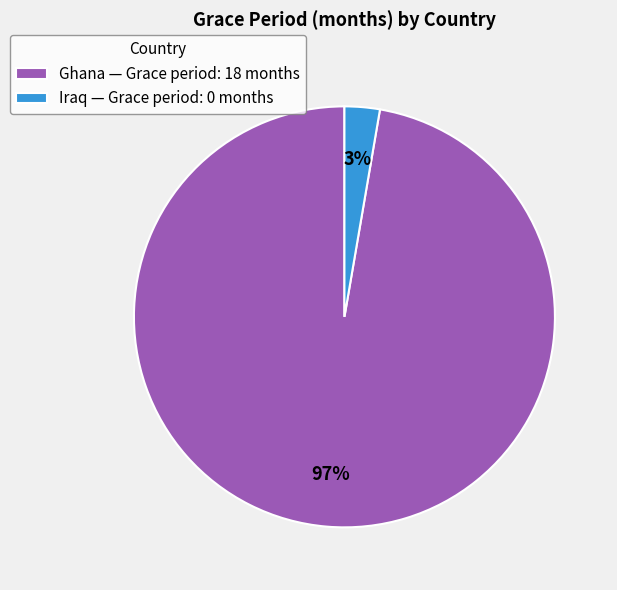

What is the smallest slice in the pie chart?

Iraq